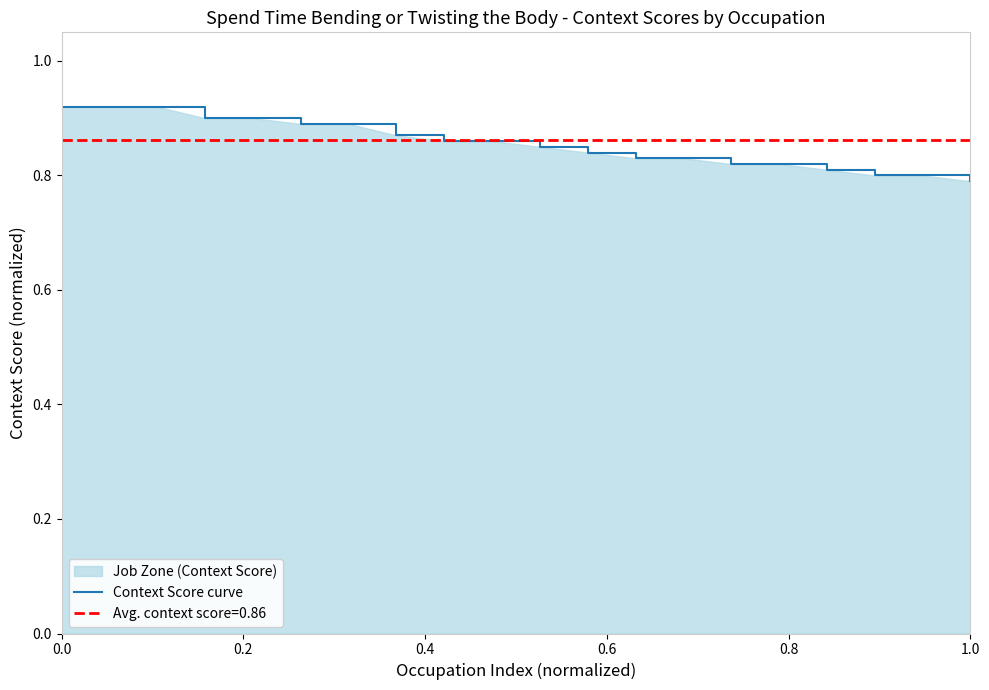

True or false: there are more than 1 points higher than both neighbors.

False